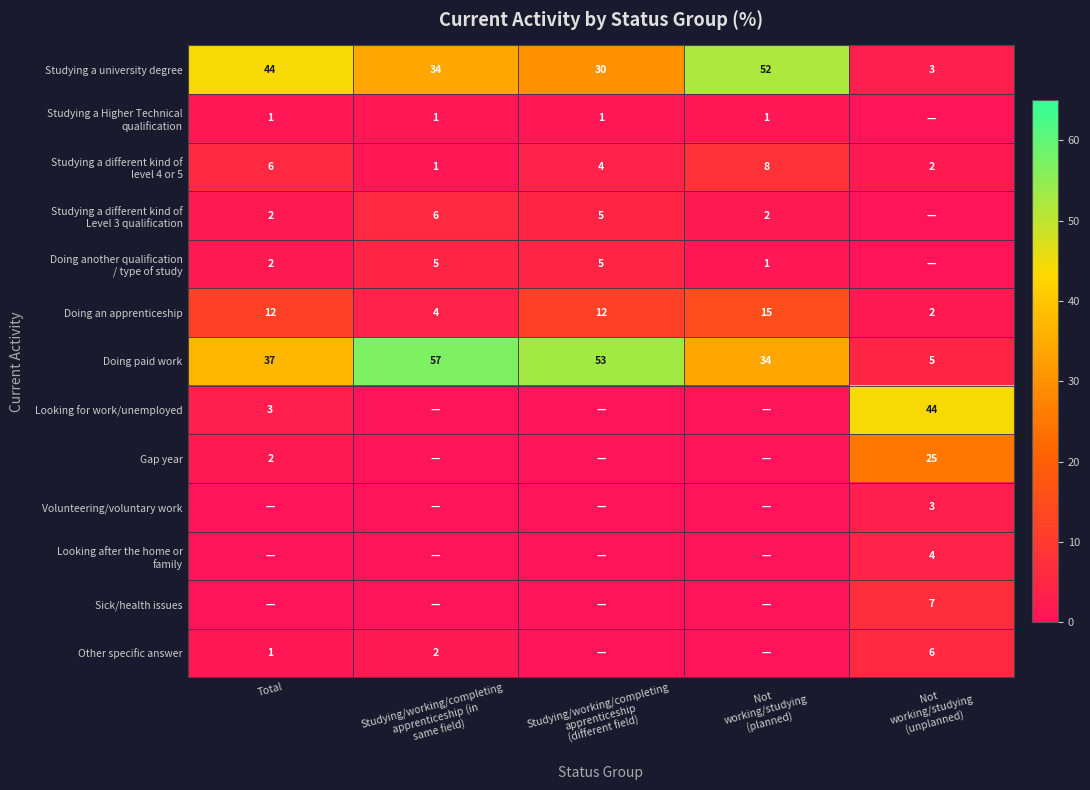

What is the difference between the maximum and second lowest values in the Doing paid work series?

23